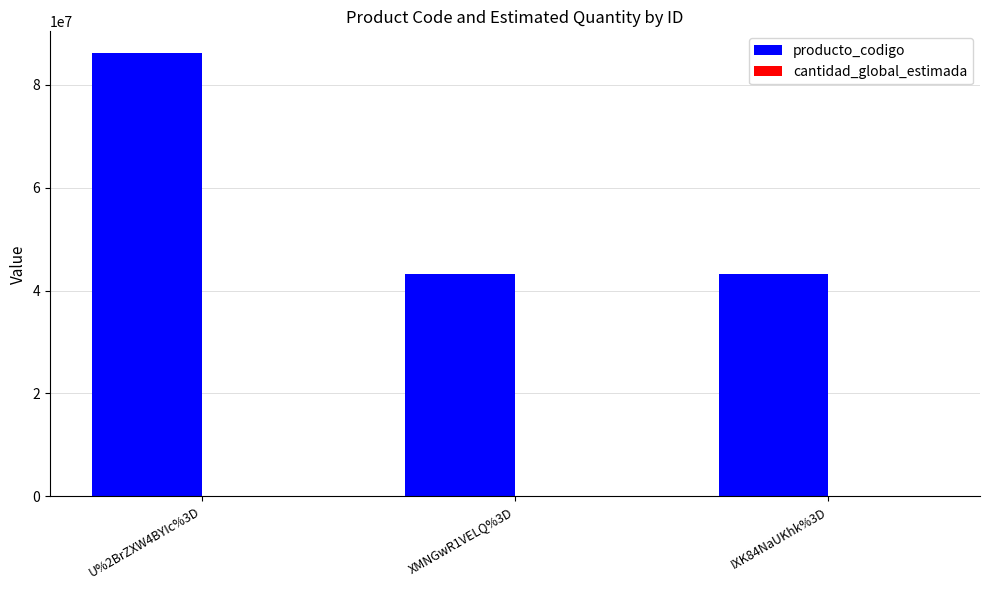

True or false: producto_codigo has a value of 143661822 at U%2BrZXW4BYIc%3D.

False